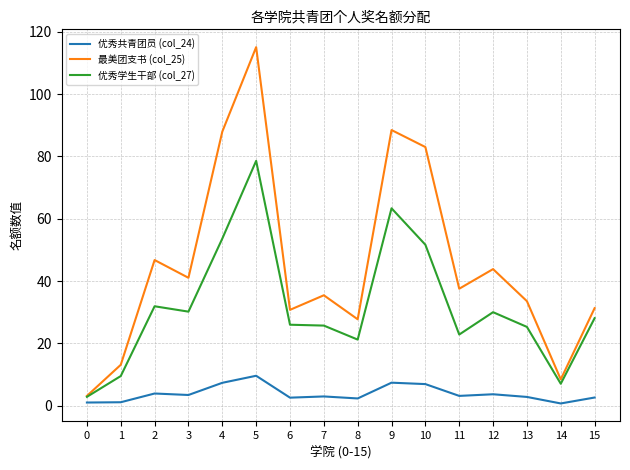

What is the minimum value shown in the chart?

0.7